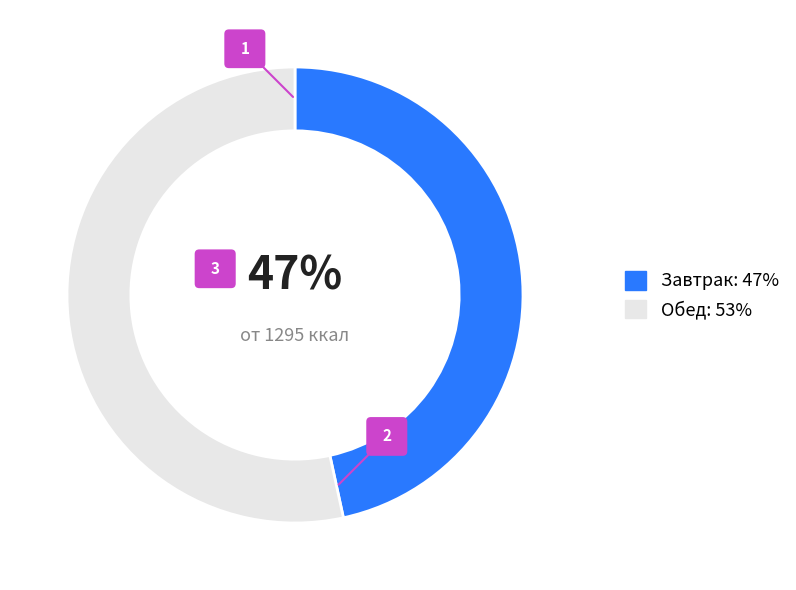

Is there a majority slice in this chart?

Yes